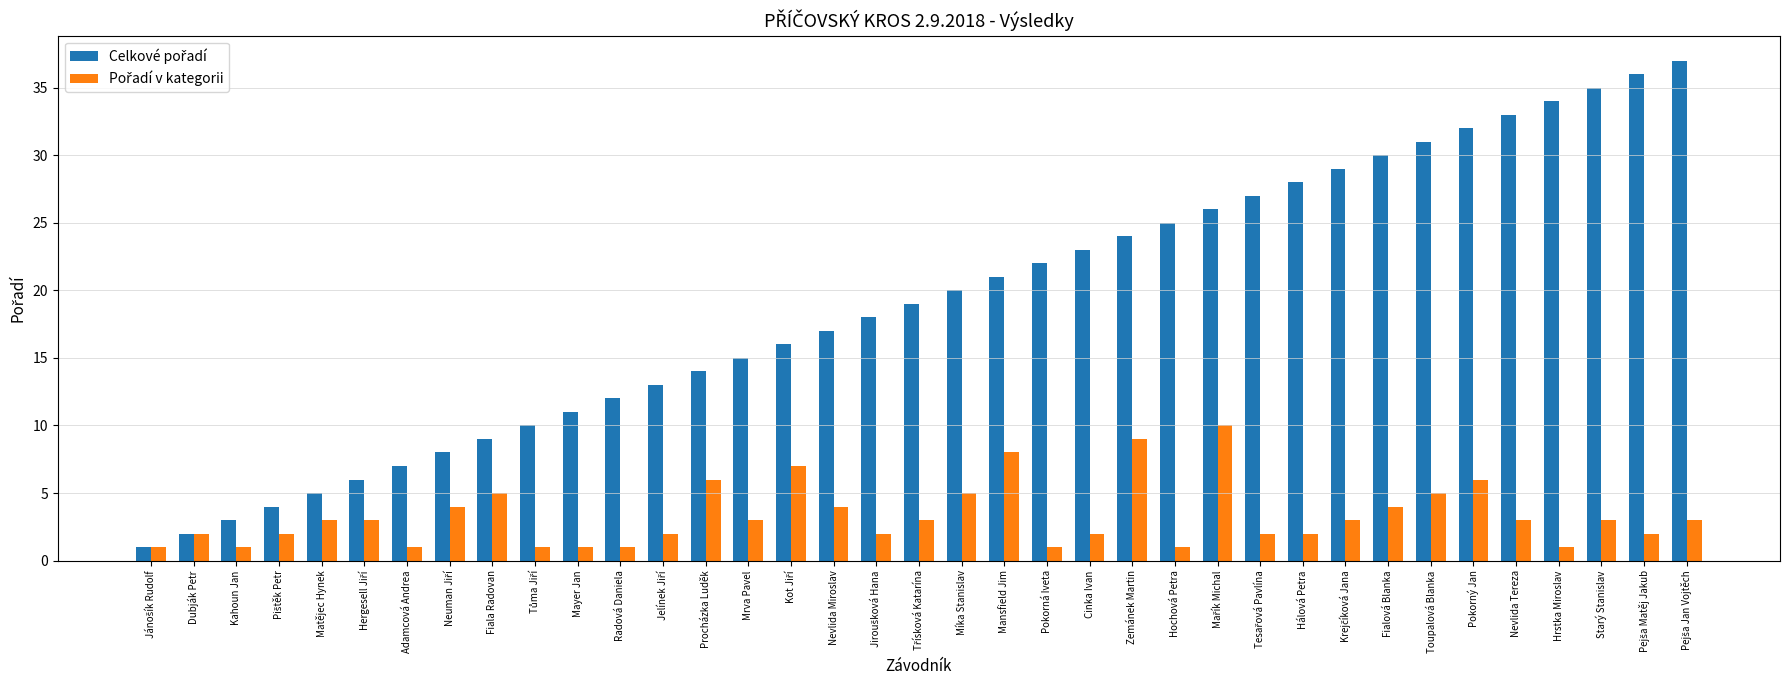

What is the label of the 3rd bar from the left?

Kahoun Jan